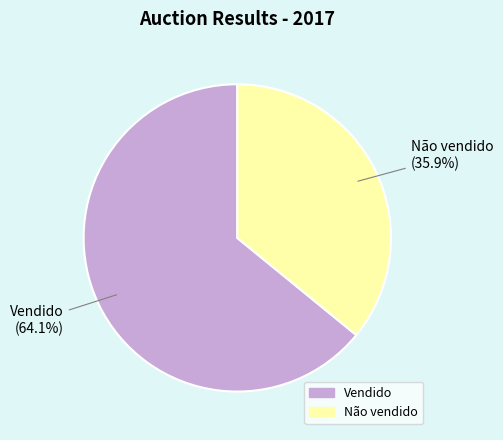

Combined, what portion of the pie is Não vendido and Vendido?

100.0%